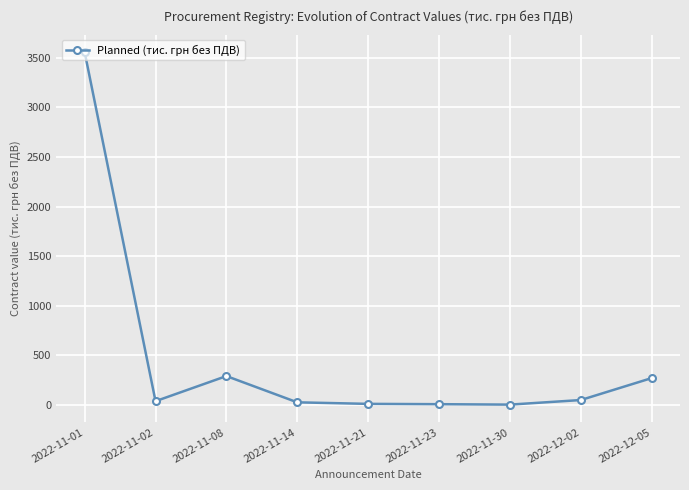

Is it true that the value at 2022-11-01 is 3557.1?

True